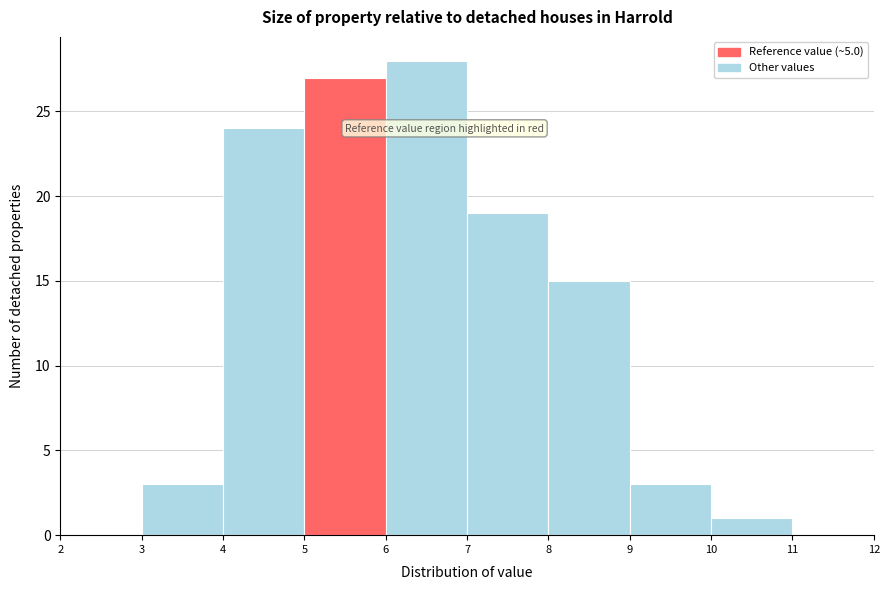

How tall is the bar that spans 5 to 6 on the x-axis? The values are not printed on the chart, so give them approximately, as read against the axis.

27